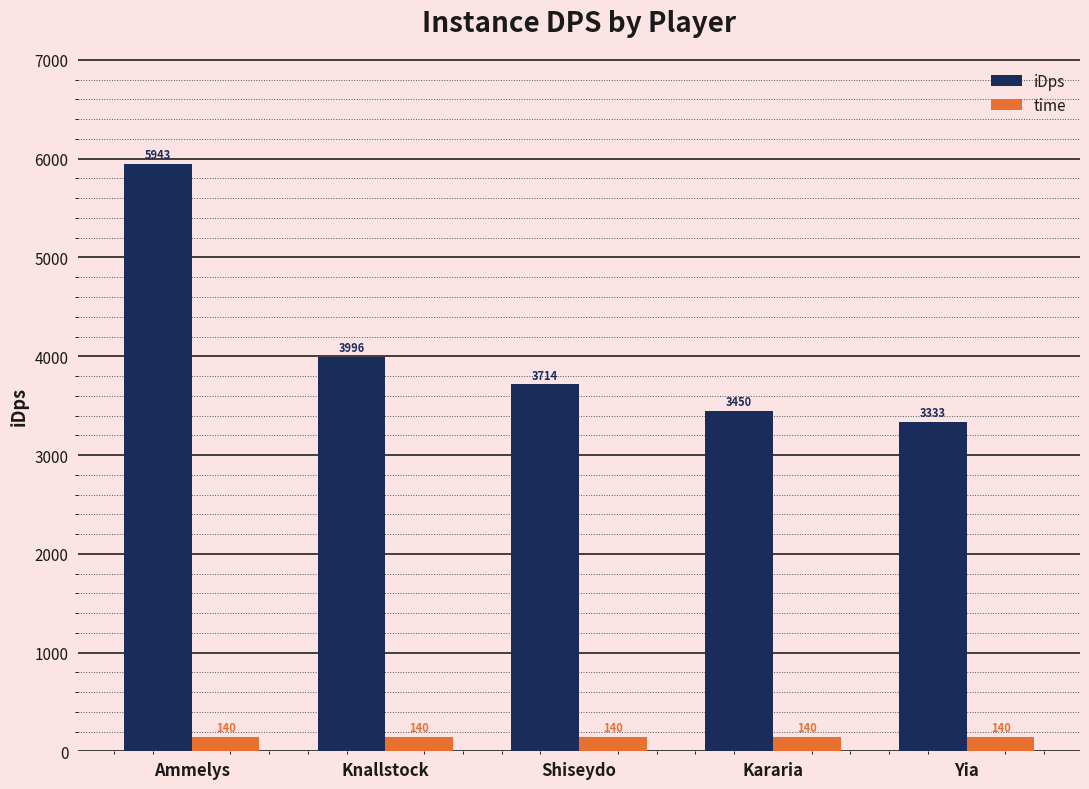

At Ammelys, list the series in order from largest to smallest.

iDps, time